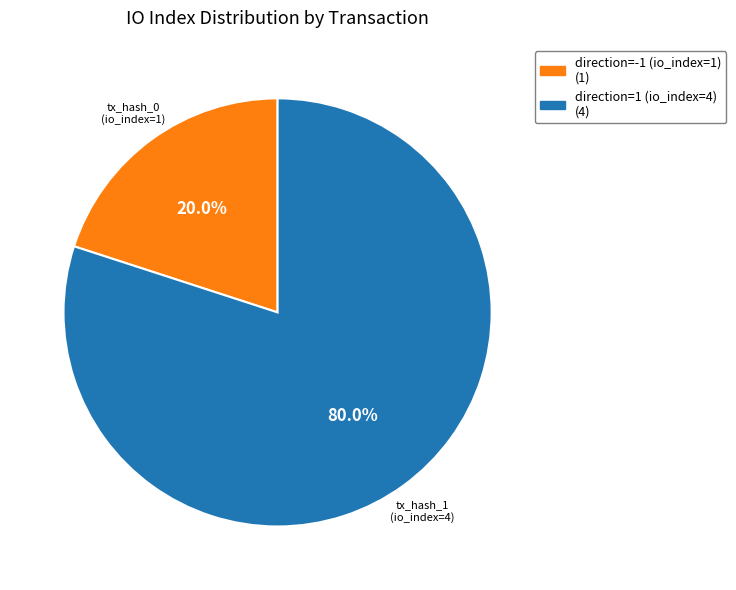

To the nearest percent, what is the difference between the largest and smallest slice percentages?

60%